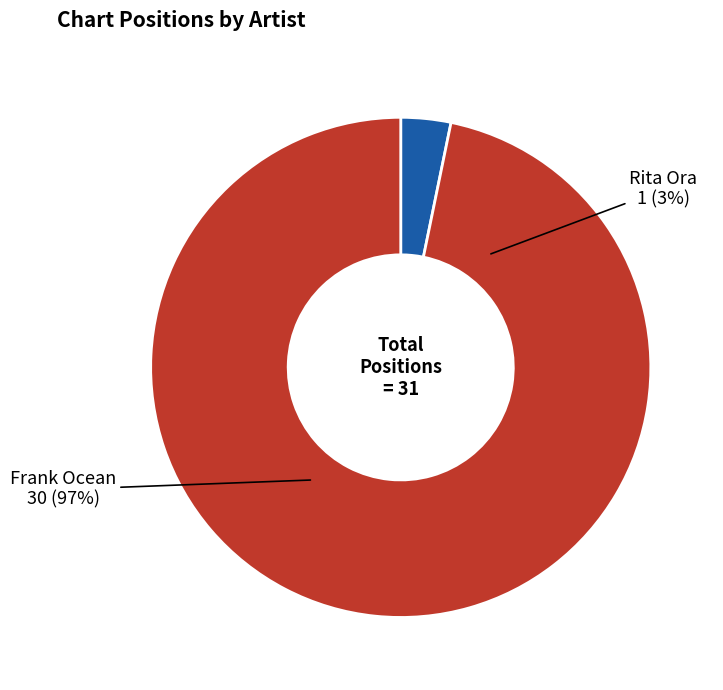

True or false: Frank Ocean accounts for 97% of the total.

True